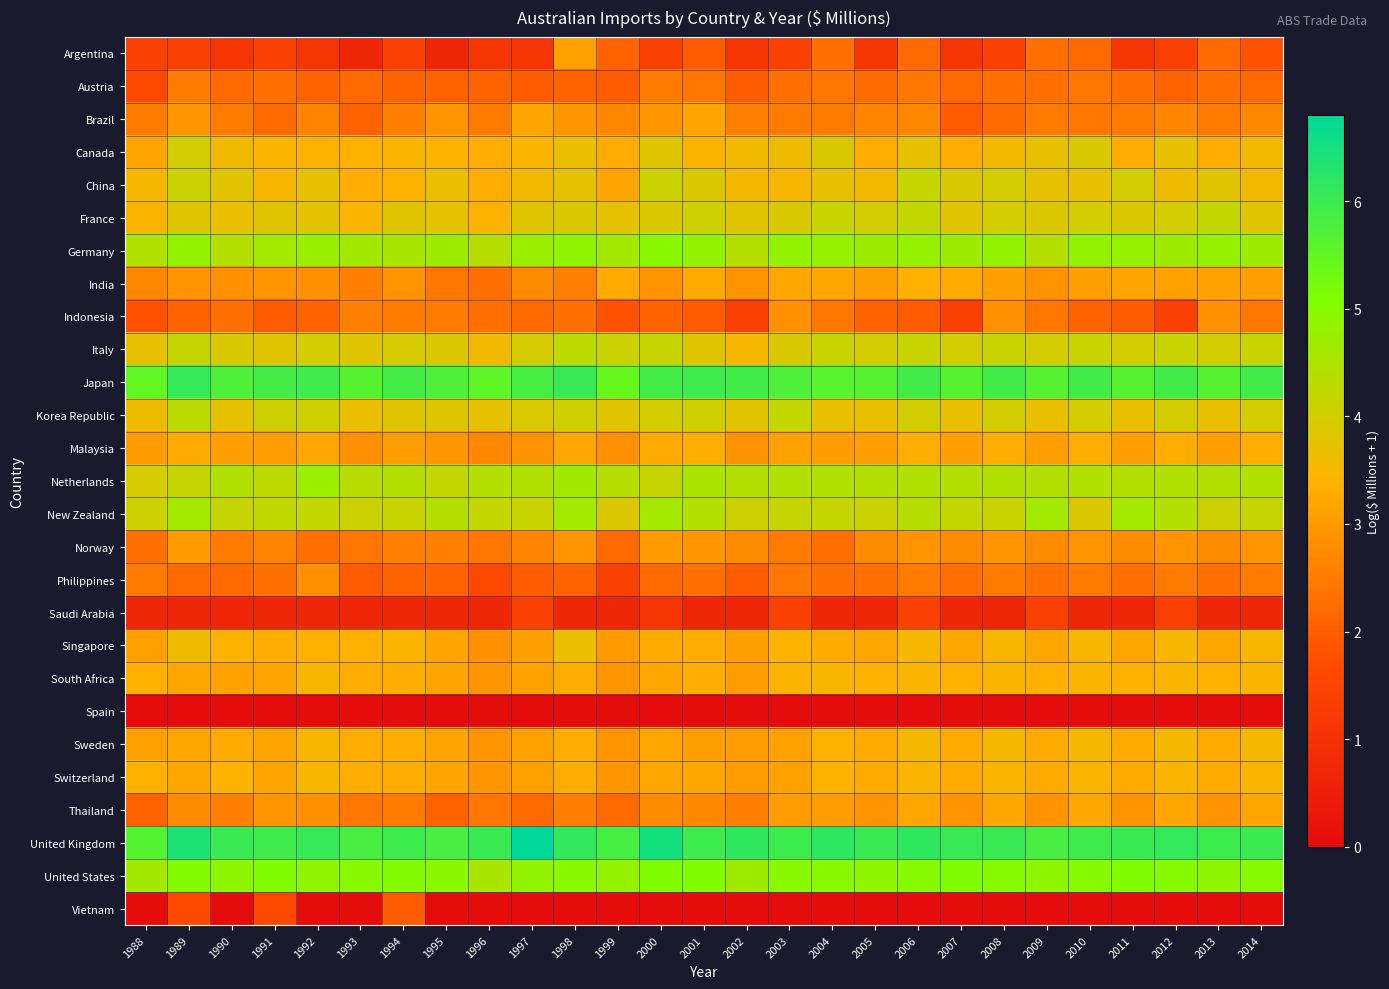

Which series has the largest total across all categories?

United Kingdom